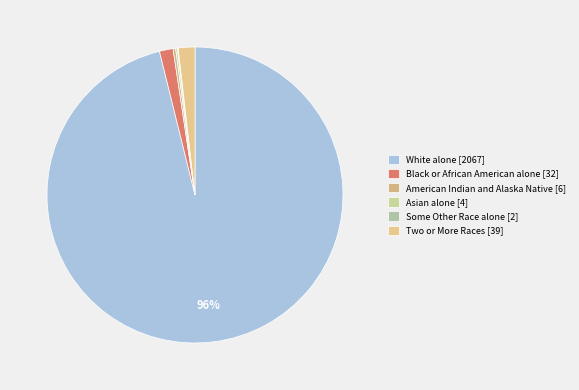

What is the change in value from Black or African American alone [32] to Asian alone [4]?

-28